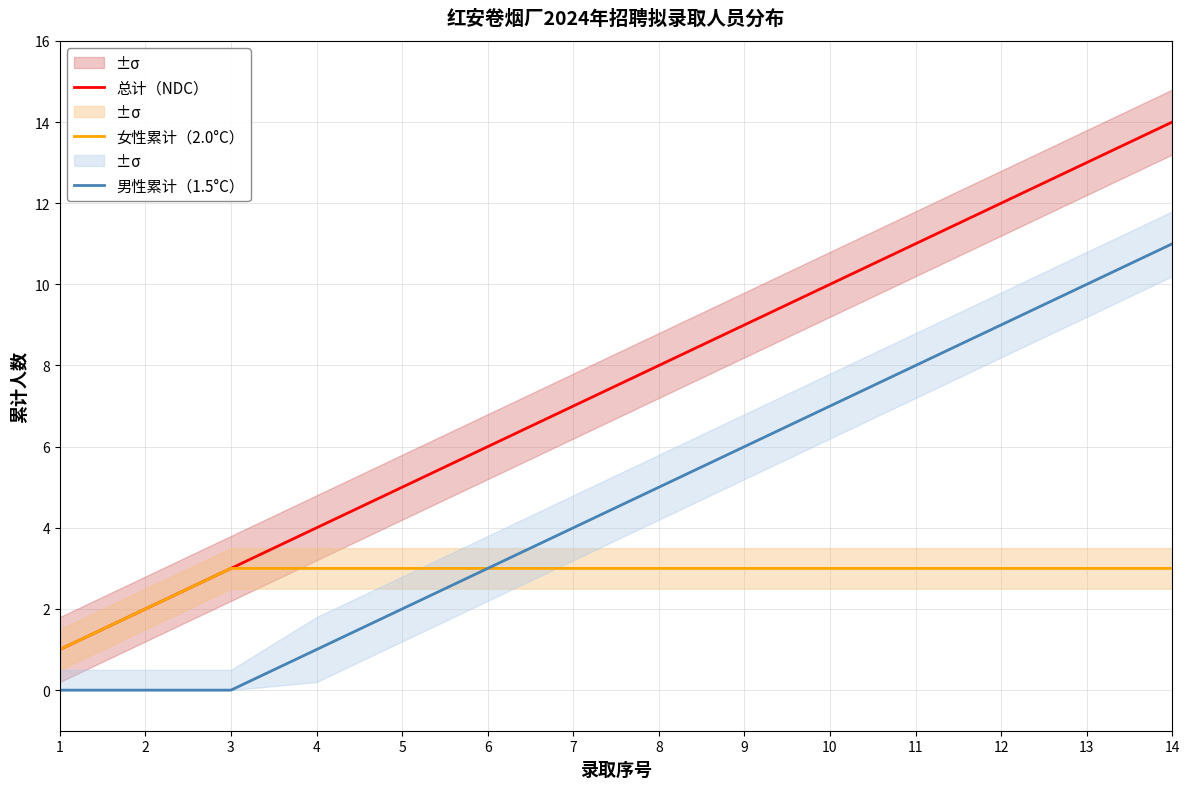

What is the spread (max minus min) of values at 8?

5